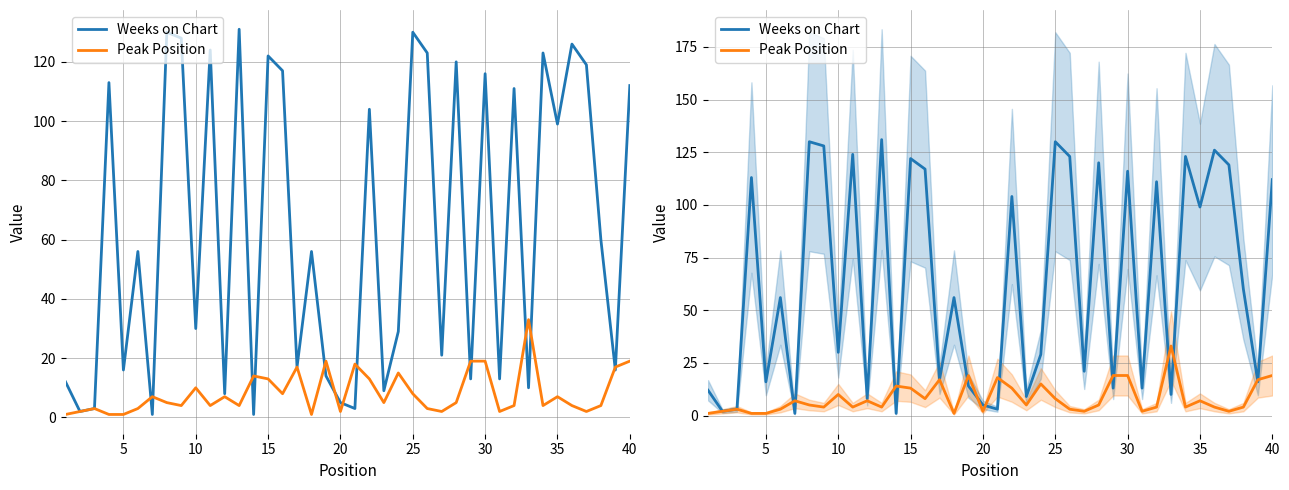

Is the value of Weeks on Chart at 37 greater than the value of Peak Position at 12?

Yes